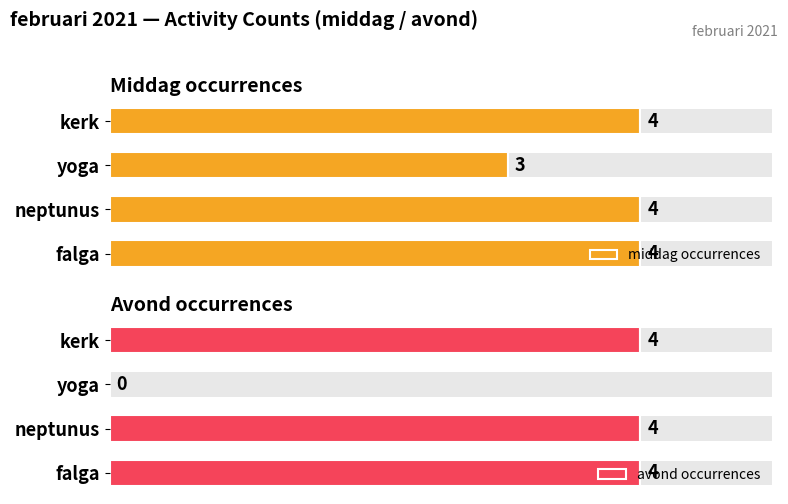

At which label does middag occurrences reach its minimum?

yoga